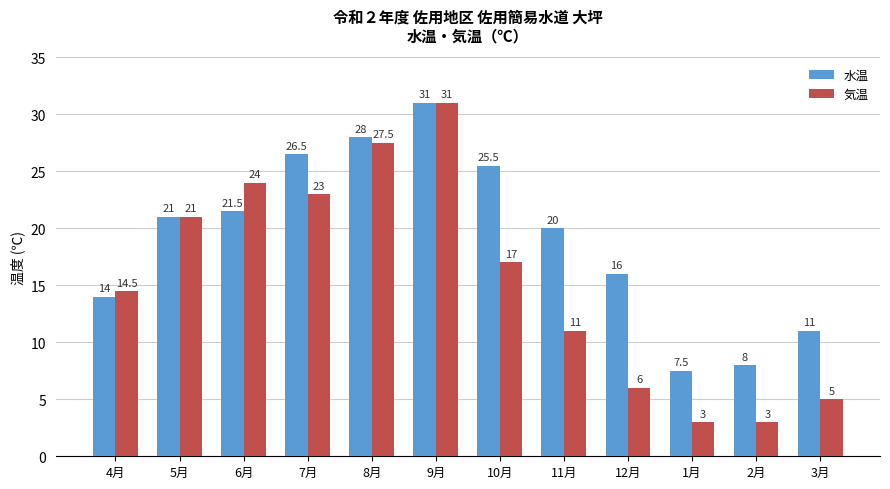

True or false: 気温 has a value of 3.0 at 2月.

True